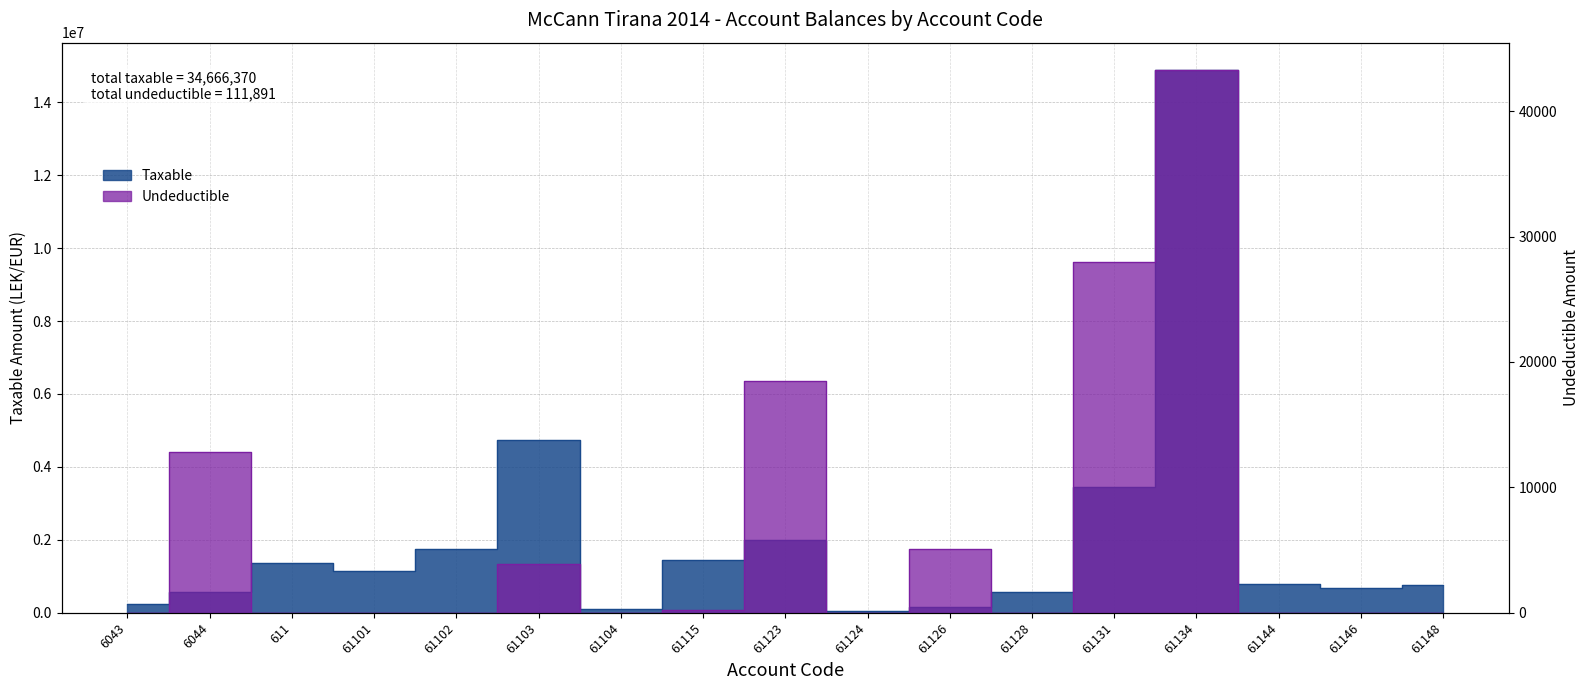

True or false: Taxable has a value of 969698.6 at 6044.

False